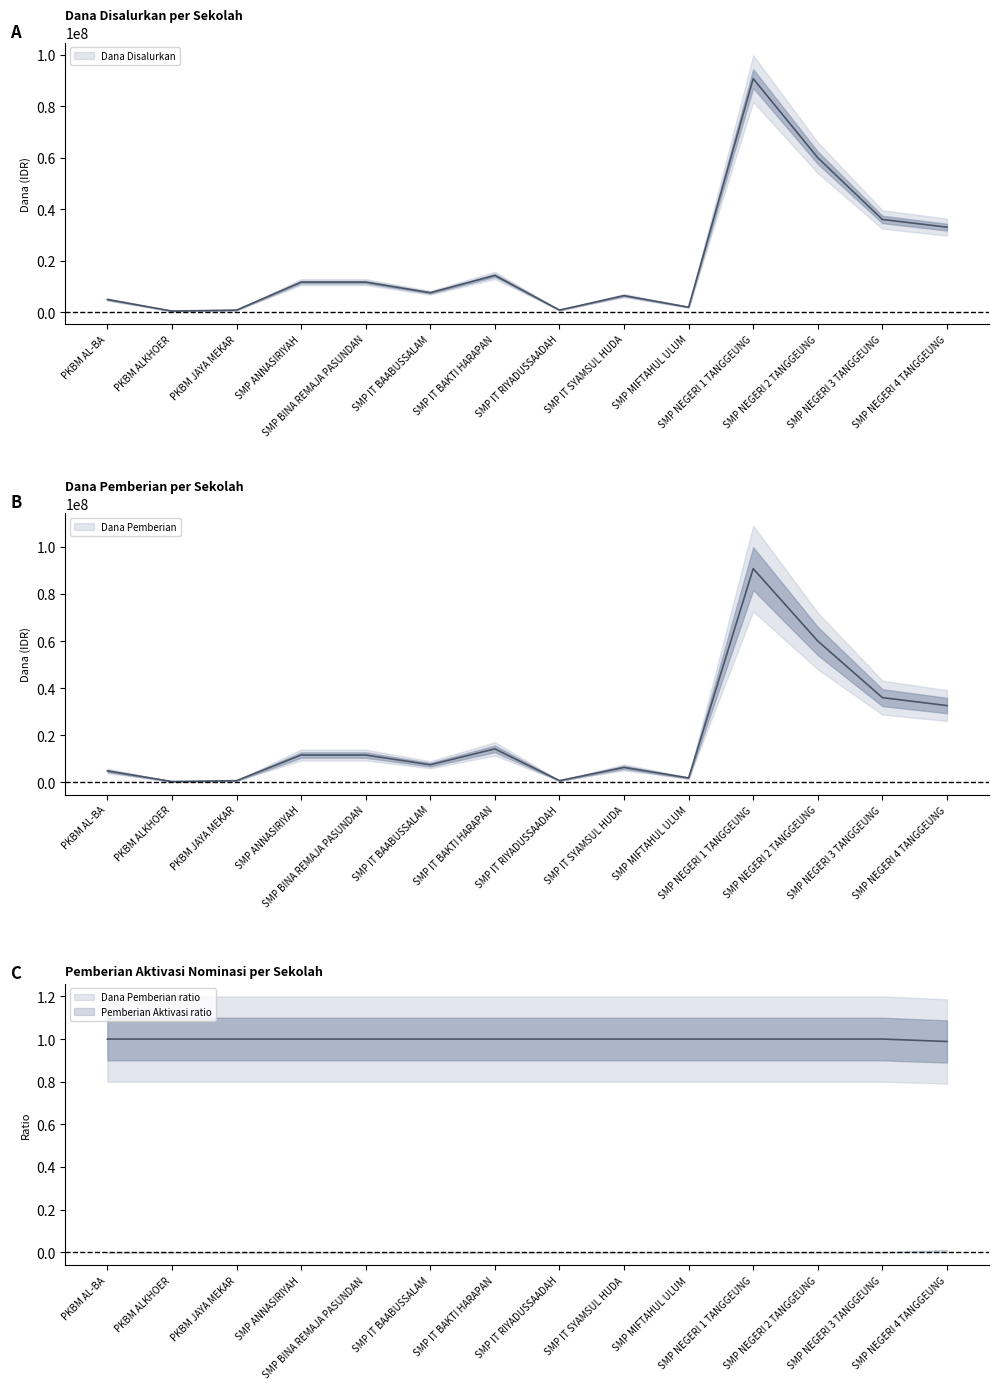

At which category does the chart reach its peak across all series?

SMP NEGERI 1 TANGGEUNG